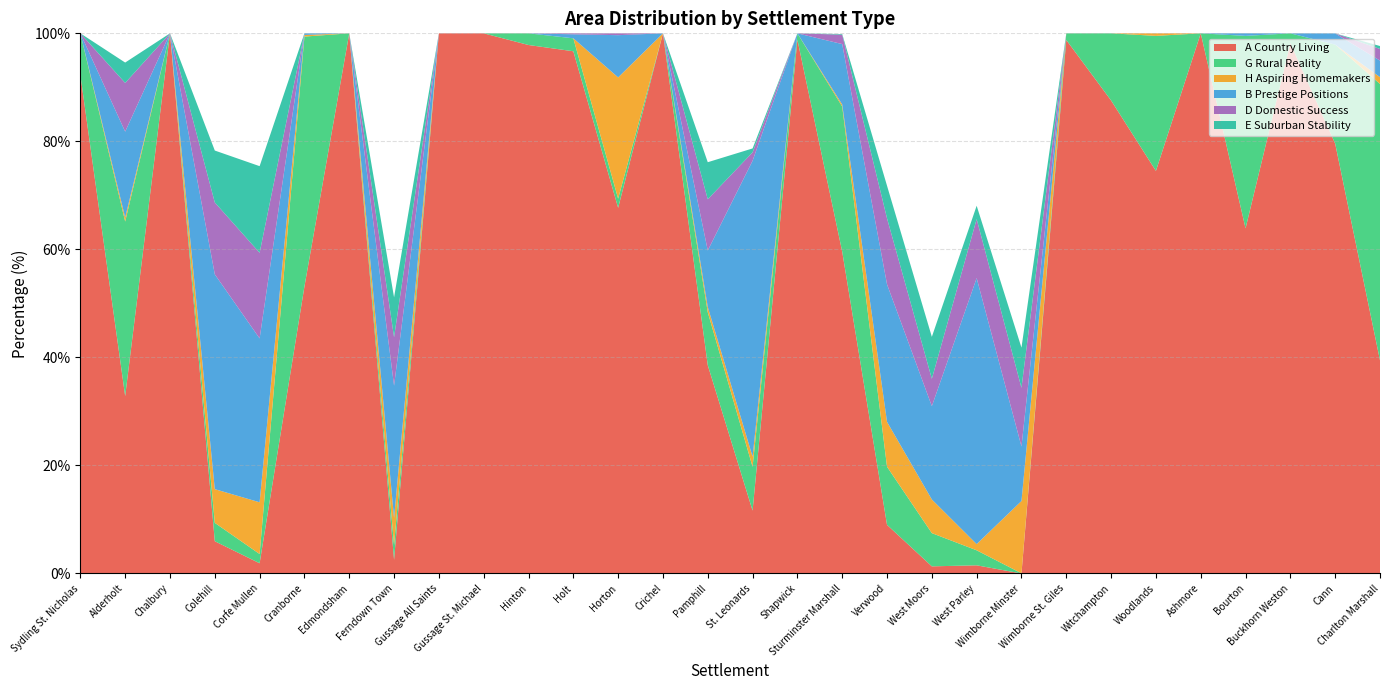

Reading right to left, extract all data points from this chart.

A Country Living: Charlton Marshall=39.5	Cann=79.6	Buckhorn Weston=98.2	Bourton=63.9	Ashmore=100.0	Woodlands=74.5	Witchampton=87.6	Wimborne St. Giles=98.8	Wimborne Minster=0.0	West Parley=1.5	West Moors=1.3	Verwood=9.0	Sturminster Marshall=59.6	Shapwick=98.8	St. Leonards=11.6	Pamphill=38.6	Crichel=100.0	Horton=67.7	Holt=96.7	Hinton=97.8	Gussage St. Michael=100.0	Gussage All Saints=100.0	Ferndown Town=2.5	Edmondsham=100.0	Cranborne=53.1	Corfe Mullen=1.9	Colehill=6.0	Chalbury=100.0	Alderholt=32.8	Sydling St. Nicholas=92.3
G Rural Reality: Charlton Marshall=51.2	Cann=18.3	Buckhorn Weston=1.8	Bourton=35.6	Ashmore=0.0	Woodlands=25.0	Witchampton=12.4	Wimborne St. Giles=1.2	Wimborne Minster=0.0	West Parley=2.8	West Moors=6.2	Verwood=10.8	Sturminster Marshall=26.9	Shapwick=1.2	St. Leonards=8.1	Pamphill=9.8	Crichel=0.0	Horton=1.7	Holt=2.4	Hinton=2.2	Gussage St. Michael=0.0	Gussage All Saints=0.0	Ferndown Town=2.8	Edmondsham=0.0	Cranborne=46.3	Corfe Mullen=1.7	Colehill=3.4	Chalbury=0.0	Alderholt=32.3	Sydling St. Nicholas=7.7
H Aspiring Homemakers: Charlton Marshall=1.3	Cann=0.0	Buckhorn Weston=0.0	Bourton=0.0	Ashmore=0.0	Woodlands=0.5	Witchampton=0.0	Wimborne St. Giles=0.0	Wimborne Minster=13.4	West Parley=1.1	West Moors=6.2	Verwood=8.3	Sturminster Marshall=0.4	Shapwick=0.0	St. Leonards=1.9	Pamphill=1.0	Crichel=0.0	Horton=22.4	Holt=0.0	Hinton=0.0	Gussage St. Michael=0.0	Gussage All Saints=0.0	Ferndown Town=5.0	Edmondsham=0.0	Cranborne=0.3	Corfe Mullen=9.6	Colehill=6.2	Chalbury=0.0	Alderholt=0.7	Sydling St. Nicholas=0.0
B Prestige Positions: Charlton Marshall=3.1	Cann=2.1	Buckhorn Weston=0.0	Bourton=0.5	Ashmore=0.0	Woodlands=0.0	Witchampton=0.0	Wimborne St. Giles=0.0	Wimborne Minster=10.1	West Parley=49.2	West Moors=17.3	Verwood=25.5	Sturminster Marshall=11.2	Shapwick=0.0	St. Leonards=54.8	Pamphill=10.5	Crichel=0.0	Horton=7.8	Holt=0.7	Hinton=0.0	Gussage St. Michael=0.0	Gussage All Saints=0.0	Ferndown Town=24.5	Edmondsham=0.0	Cranborne=0.3	Corfe Mullen=30.3	Colehill=39.8	Chalbury=0.0	Alderholt=15.9	Sydling St. Nicholas=0.0
D Domestic Success: Charlton Marshall=2.2	Cann=0.0	Buckhorn Weston=0.0	Bourton=0.0	Ashmore=0.0	Woodlands=0.0	Witchampton=0.0	Wimborne St. Giles=0.0	Wimborne Minster=10.9	West Parley=10.9	West Moors=5.1	Verwood=12.2	Sturminster Marshall=1.7	Shapwick=0.0	St. Leonards=1.6	Pamphill=9.5	Crichel=0.0	Horton=0.3	Holt=0.2	Hinton=0.0	Gussage St. Michael=0.0	Gussage All Saints=0.0	Ferndown Town=9.0	Edmondsham=0.0	Cranborne=0.0	Corfe Mullen=15.8	Colehill=13.3	Chalbury=0.0	Alderholt=9.0	Sydling St. Nicholas=0.0
E Suburban Stability: Charlton Marshall=0.5	Cann=0.0	Buckhorn Weston=0.0	Bourton=0.0	Ashmore=0.0	Woodlands=0.0	Witchampton=0.0	Wimborne St. Giles=0.0	Wimborne Minster=7.4	West Parley=2.5	West Moors=7.8	Verwood=6.0	Sturminster Marshall=0.1	Shapwick=0.0	St. Leonards=0.7	Pamphill=6.9	Crichel=0.0	Horton=0.0	Holt=0.0	Hinton=0.0	Gussage St. Michael=0.0	Gussage All Saints=0.0	Ferndown Town=7.4	Edmondsham=0.0	Cranborne=0.0	Corfe Mullen=16.0	Colehill=9.6	Chalbury=0.0	Alderholt=3.8	Sydling St. Nicholas=0.0